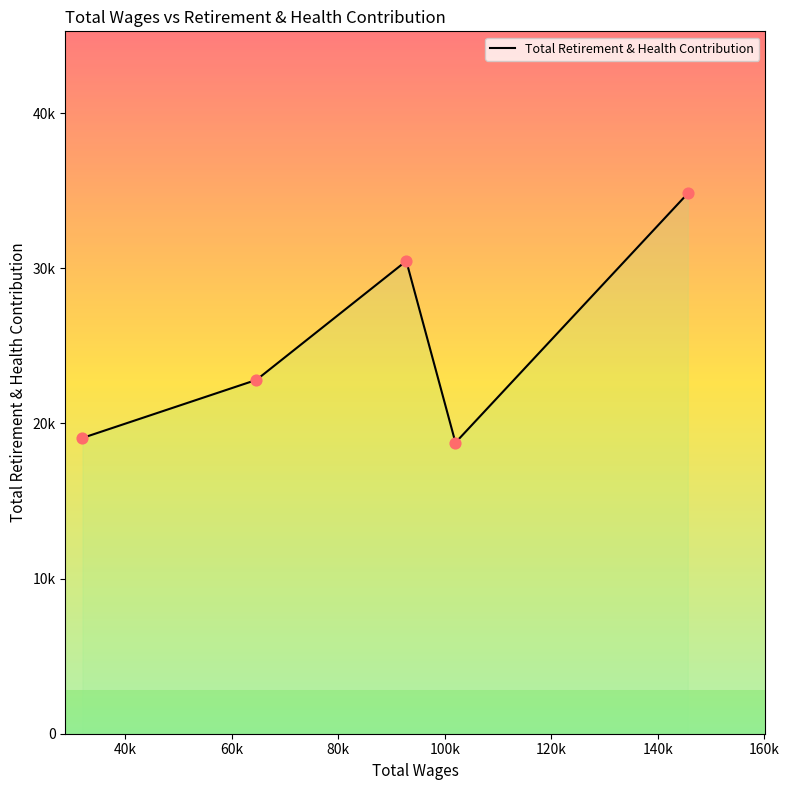

Does the chart have visible grid lines?

No